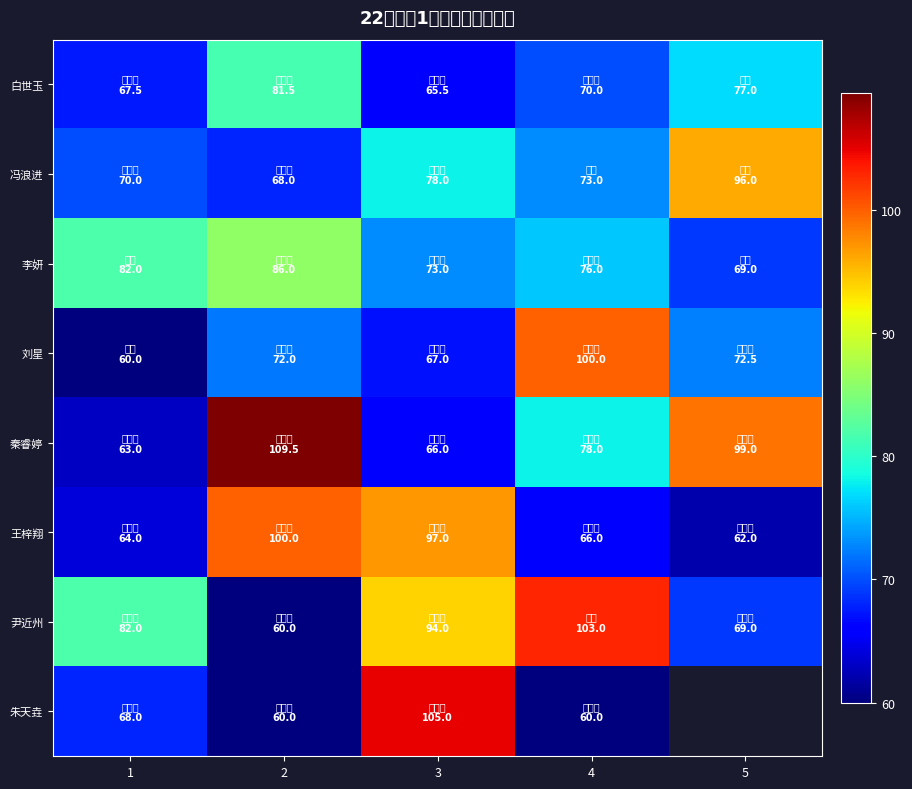

Count the number of data series in this chart.

8